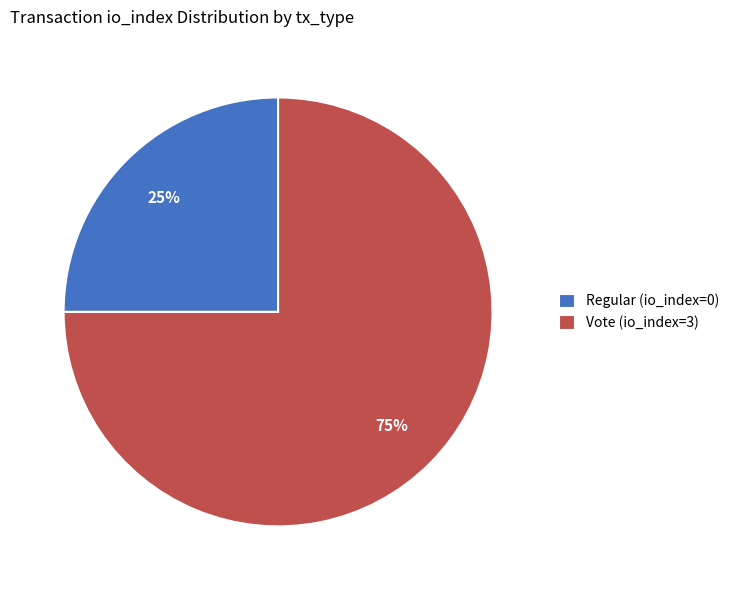

Does Regular (io_index=0) account for over 50% of the chart?

No